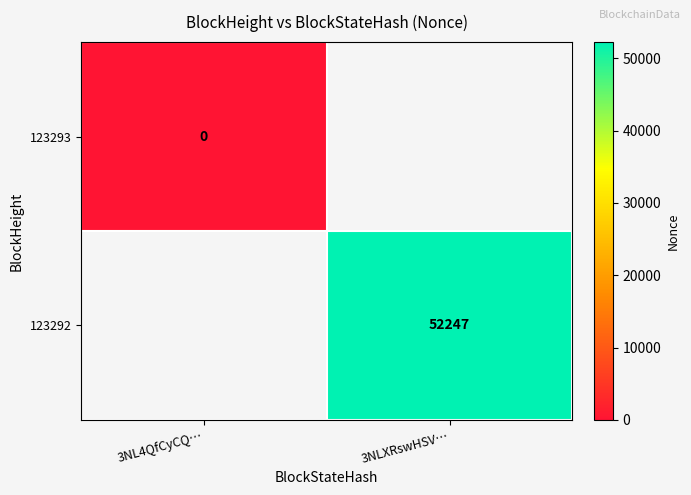

The 123292 series shows 52247 at 3NLXRswHSV…. True or false?

True